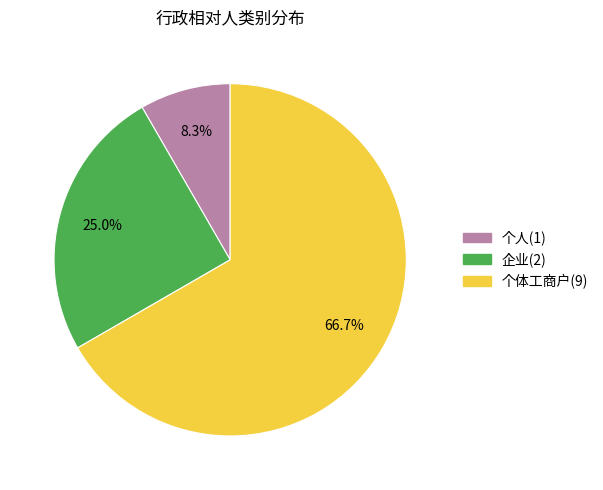

Rank the categories by value from highest to lowest.

个体工商户(9), 企业(2), 个人(1)